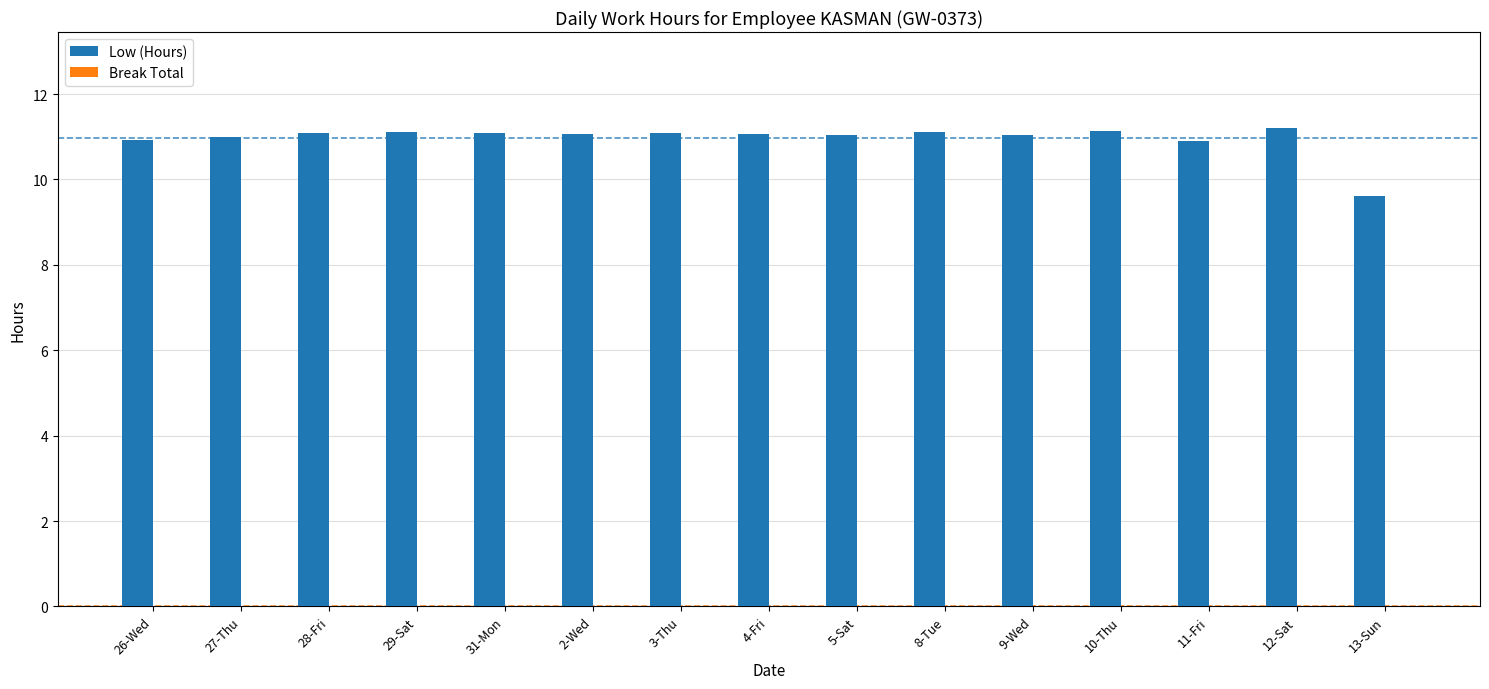

What is the change in value from 9-Wed to 13-Sun?

-1.4